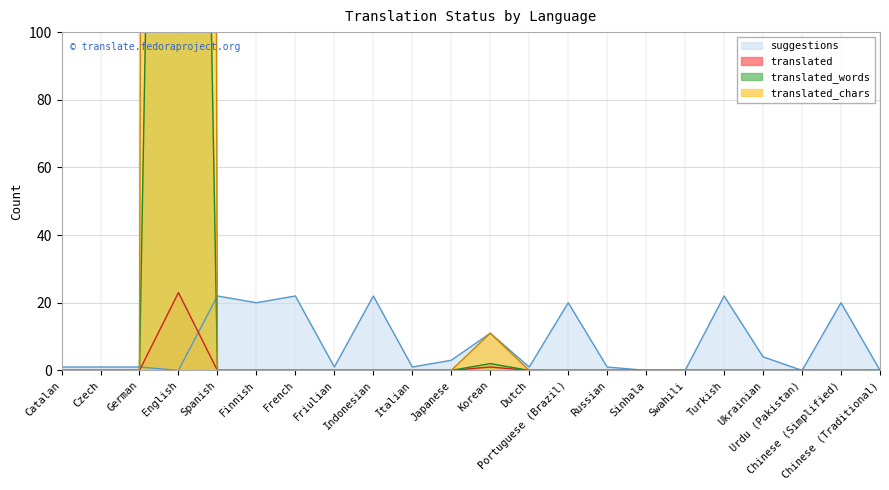

What position from the right is Portuguese (Brazil)?

9